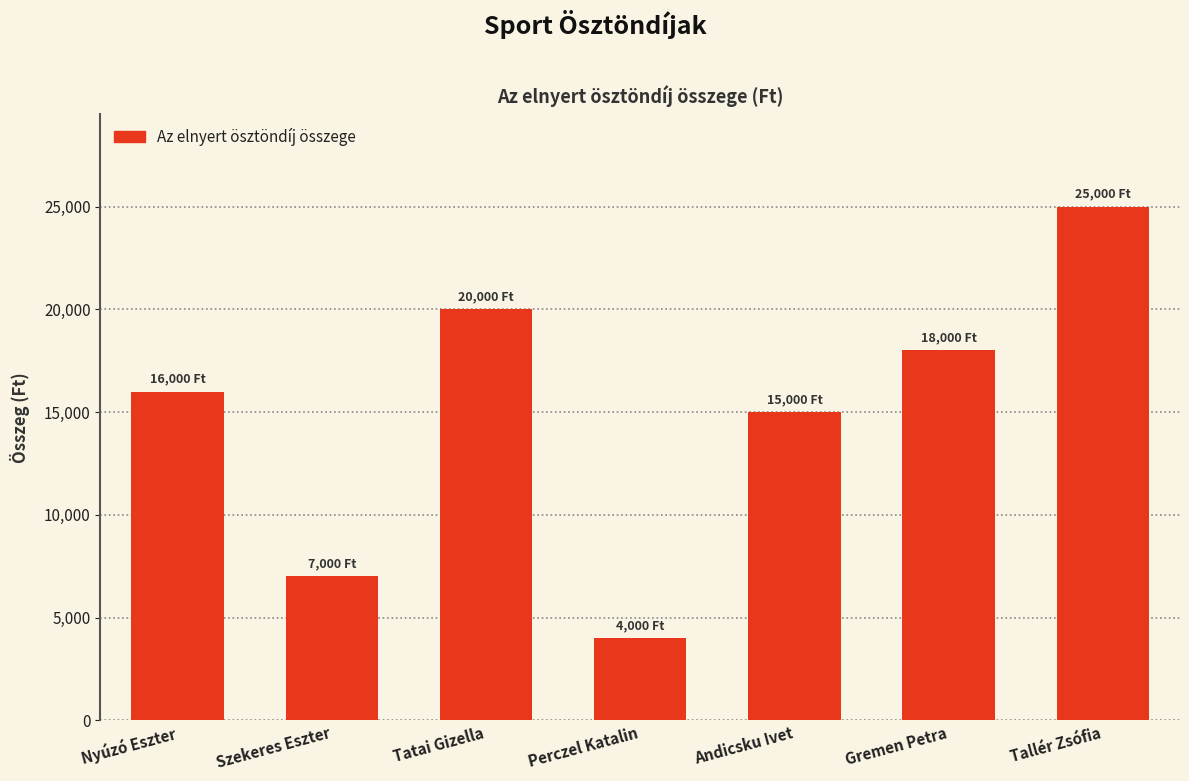

What is the label of the 2nd bar from the left?

Szekeres Eszter